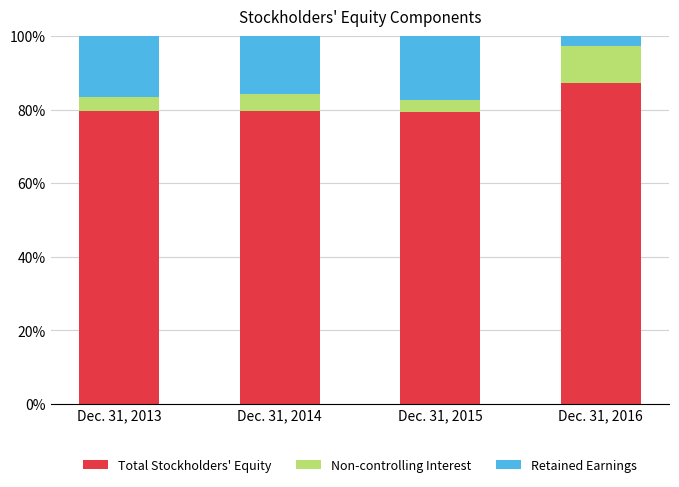

What is the difference between the Total Stockholders' Equity values at Dec. 31, 2015 and Dec. 31, 2016?

7.7